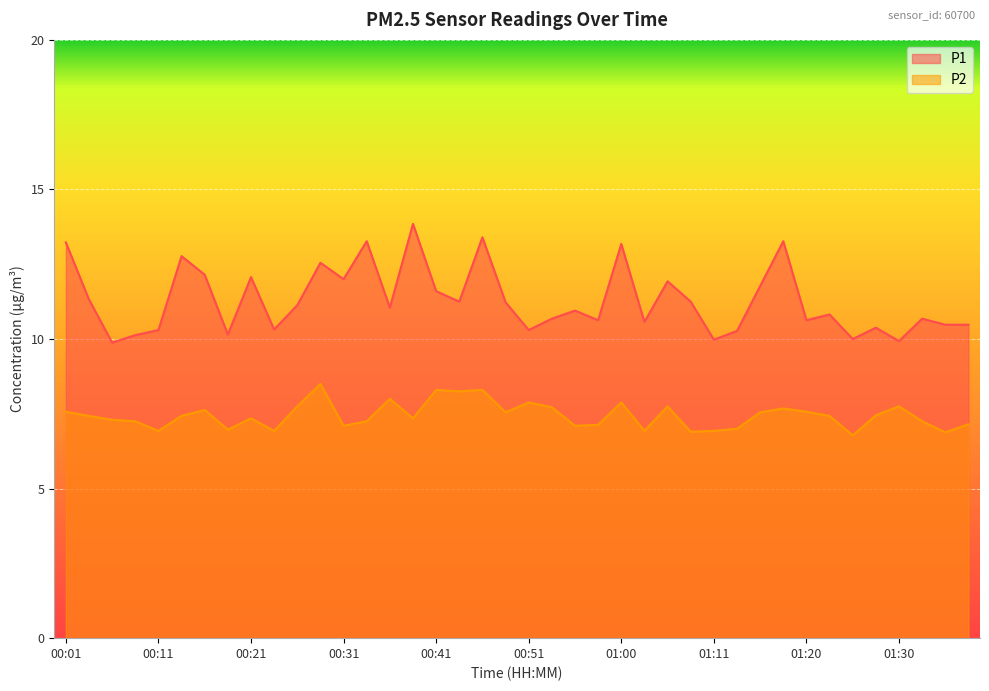

Reading left to right, extract all data points from this chart.

P1: 13.2	11.3	9.9	10.1	10.3	12.8	12.2	10.2	12.1	10.3	11.1	12.6	12.0	13.3	11.1	13.8	11.6	11.2	13.4	11.2	10.3	10.7	10.9	10.6	13.2	10.6	11.9	11.2	10.0	10.3	11.8	13.3	10.6	10.8	10.0	10.4	9.9	10.7	10.5	10.5
P2: 7.6	7.4	7.3	7.2	6.9	7.4	7.6	7.0	7.3	6.9	7.8	8.5	7.1	7.2	8.0	7.3	8.3	8.2	8.3	7.5	7.9	7.7	7.1	7.1	7.9	6.9	7.8	6.9	6.9	7.0	7.5	7.7	7.6	7.4	6.8	7.5	7.8	7.2	6.9	7.2